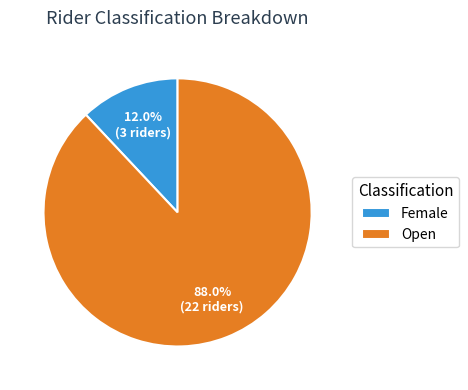

Is there any slice that represents more than half of the pie?

Yes